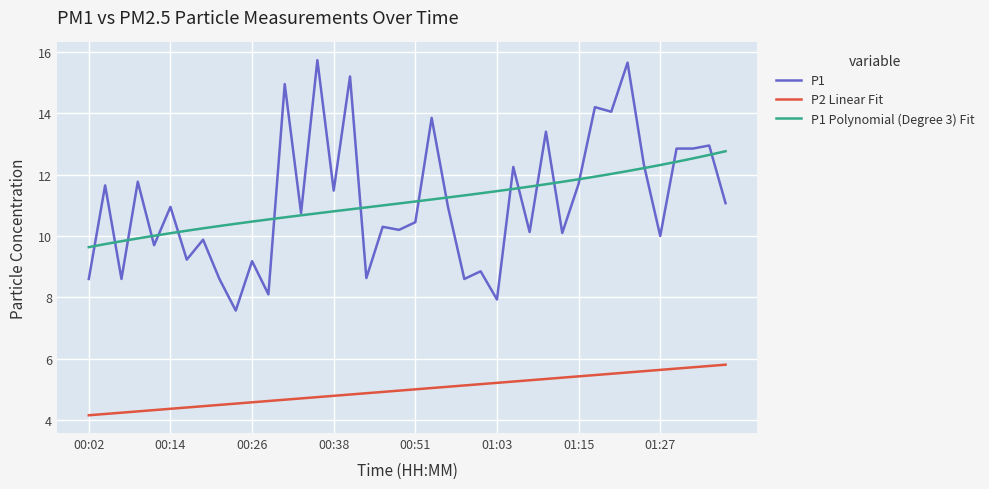

List the series in order of their peak value, lowest first.

P2 Linear Fit, P1 Polynomial (Degree 3) Fit, P1